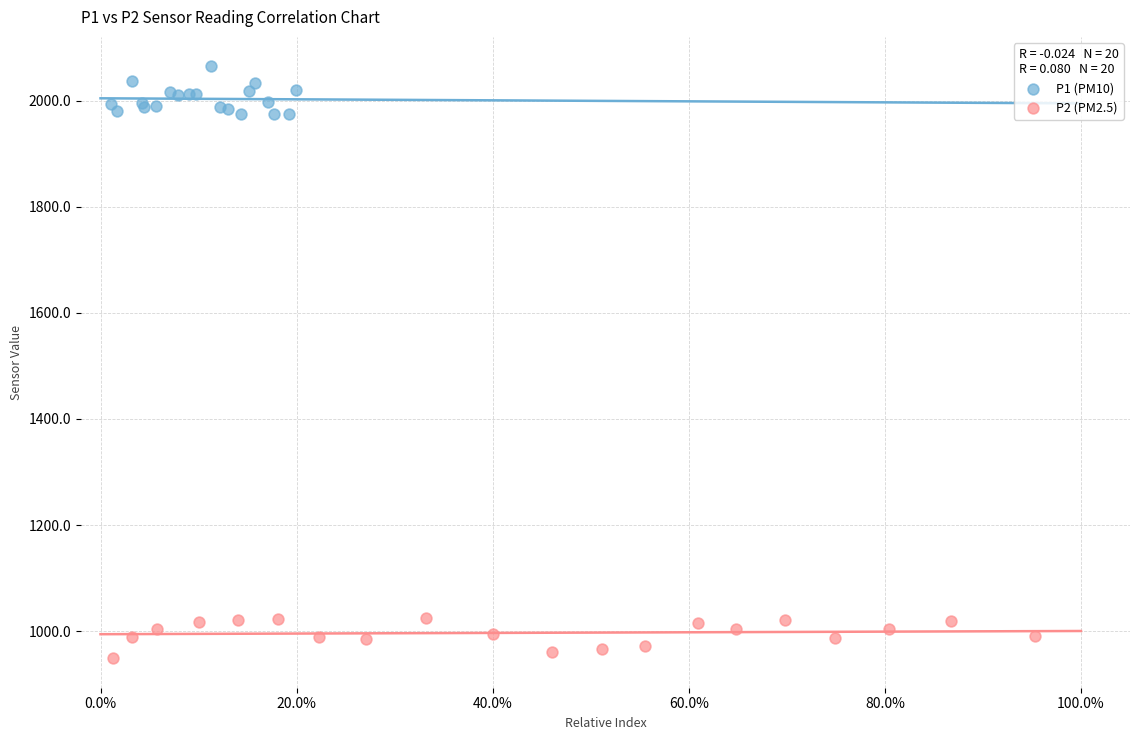

What are all the series names shown in the legend?

P1 (PM10), P2 (PM2.5)